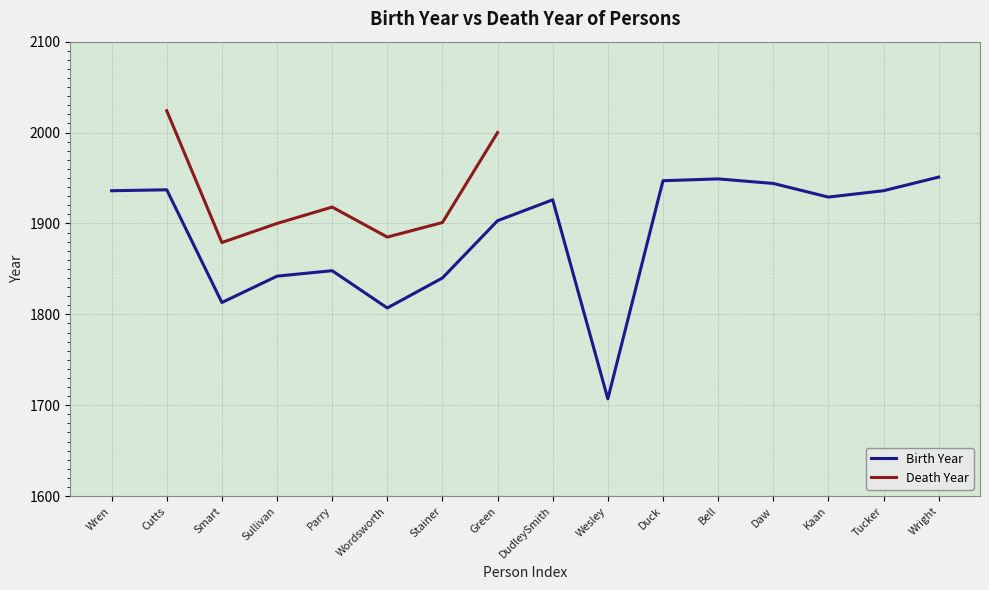

At which label does Birth Year first exceed 1929?

Wren